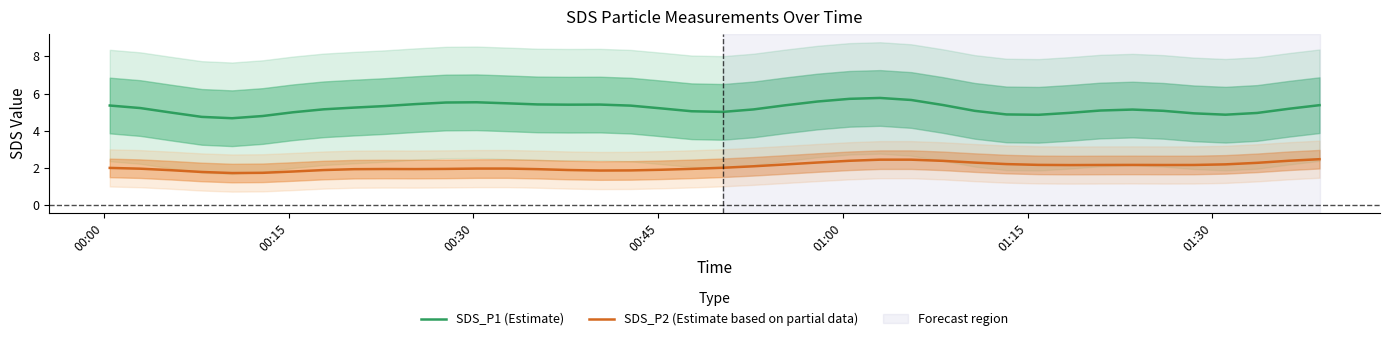

What is the label of the 7th point from the left?

01:30